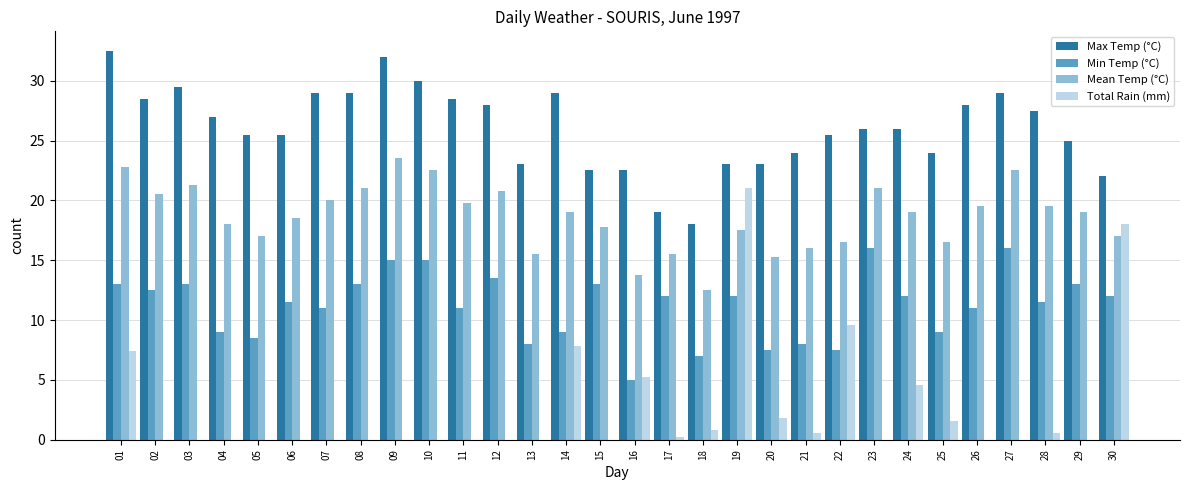

What is the greatest value displayed?

32.5